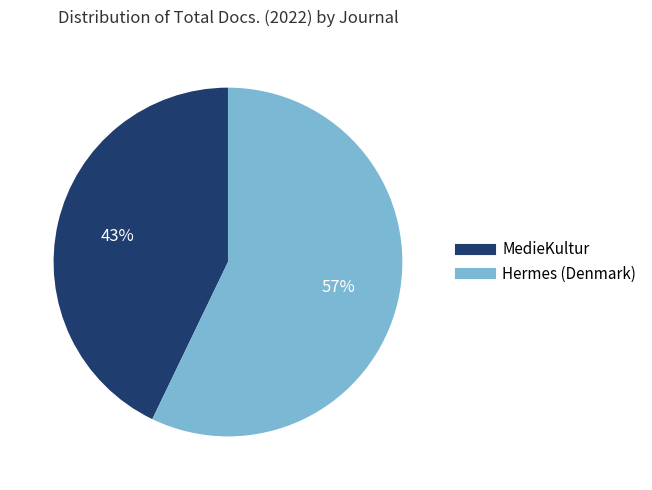

What is the largest slice in the pie chart?

Hermes (Denmark)